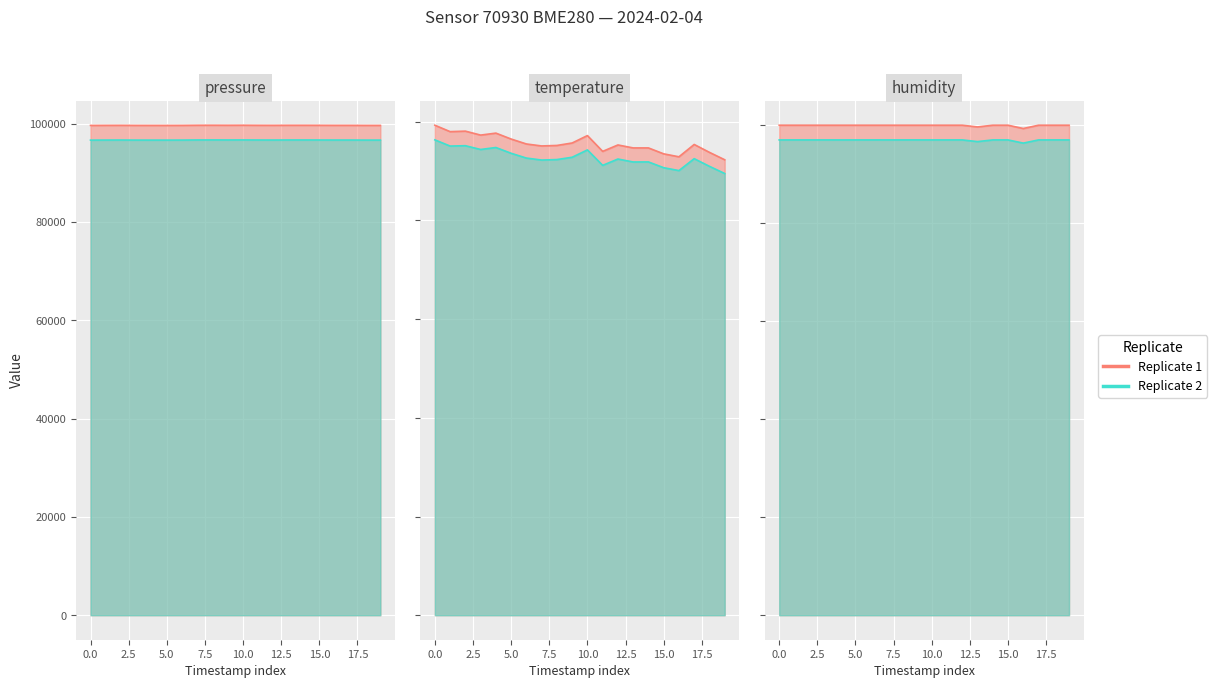

True or false: pressure and temperature intersect in this chart.

False